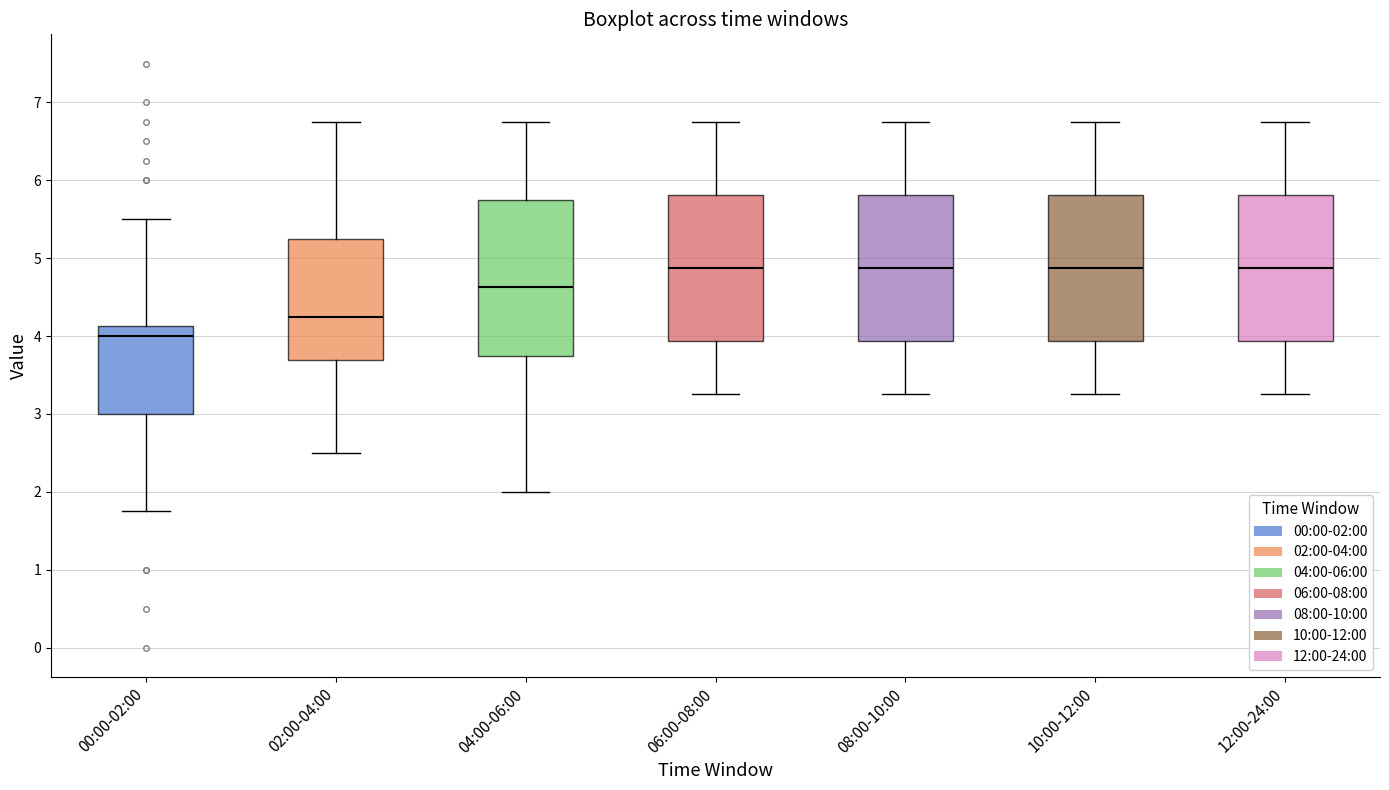

Reading left to right, read every box against the y-axis: the position of its median line, the range the box covers, and the ends of its whiskers. The values are not printed on the chart, so give them approximately, as read against the axis.

00:00-02:00: median 4.0, box 3.0 to 4.1, whiskers 1.8 to 5.5
02:00-04:00: median 4.3, box 3.7 to 5.3, whiskers 2.5 to 6.8
04:00-06:00: median 4.6, box 3.8 to 5.8, whiskers 2.0 to 6.8
06:00-08:00: median 4.9, box 3.9 to 5.8, whiskers 3.3 to 6.8
08:00-10:00: median 4.9, box 3.9 to 5.8, whiskers 3.3 to 6.8
10:00-12:00: median 4.9, box 3.9 to 5.8, whiskers 3.3 to 6.8
12:00-24:00: median 4.9, box 3.9 to 5.8, whiskers 3.3 to 6.8